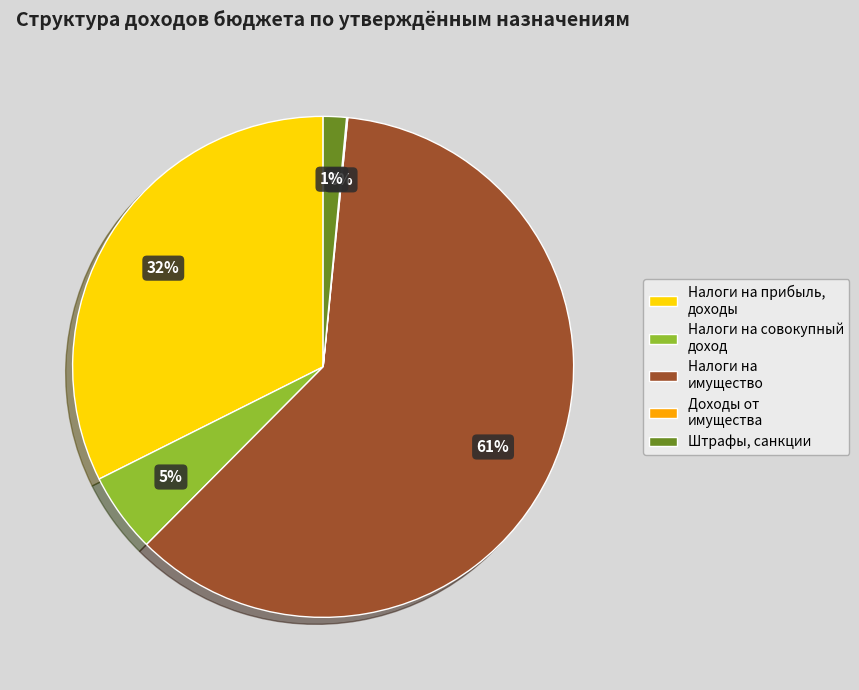

What is the largest slice in the pie chart?

Налоги на имущество